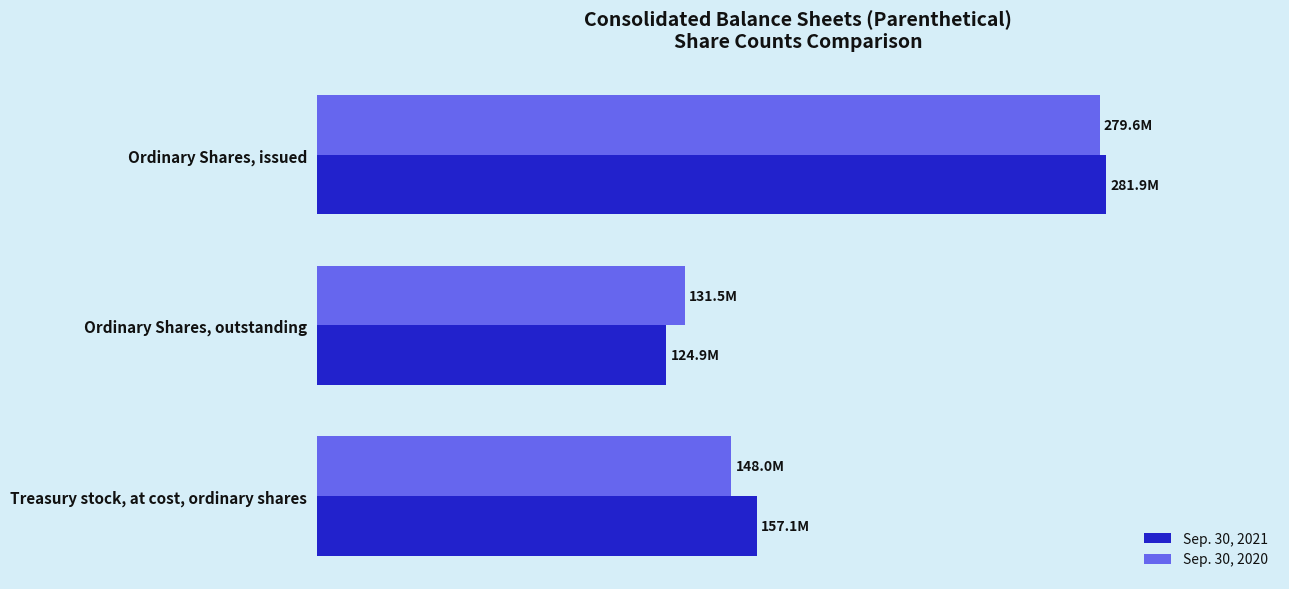

Reading left to right, what are all the values shown in this chart?

Sep. 30, 2021: 281945000	124866000	157079000
Sep. 30, 2020: 279578000	131535000	148043000